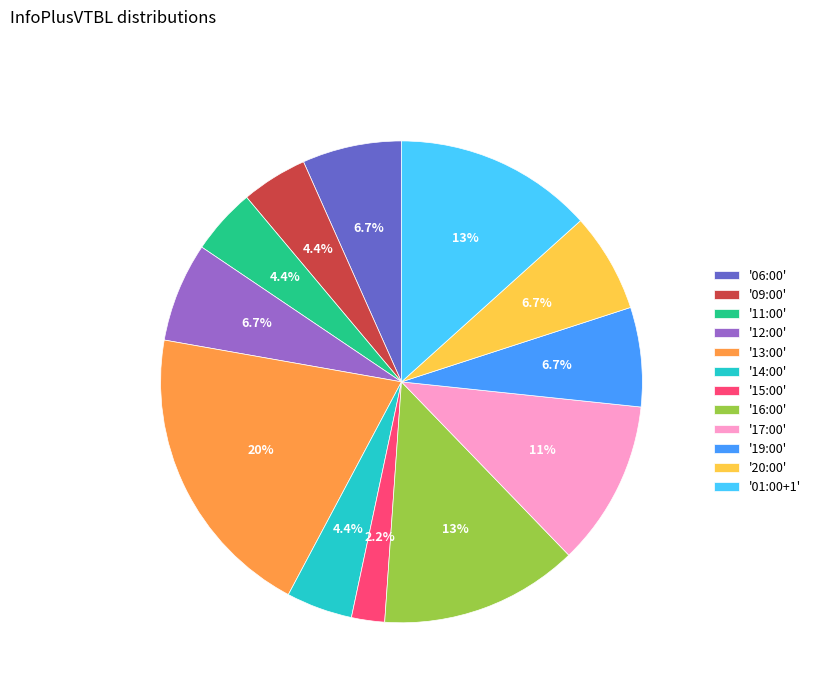

Is there a majority slice in this chart?

No